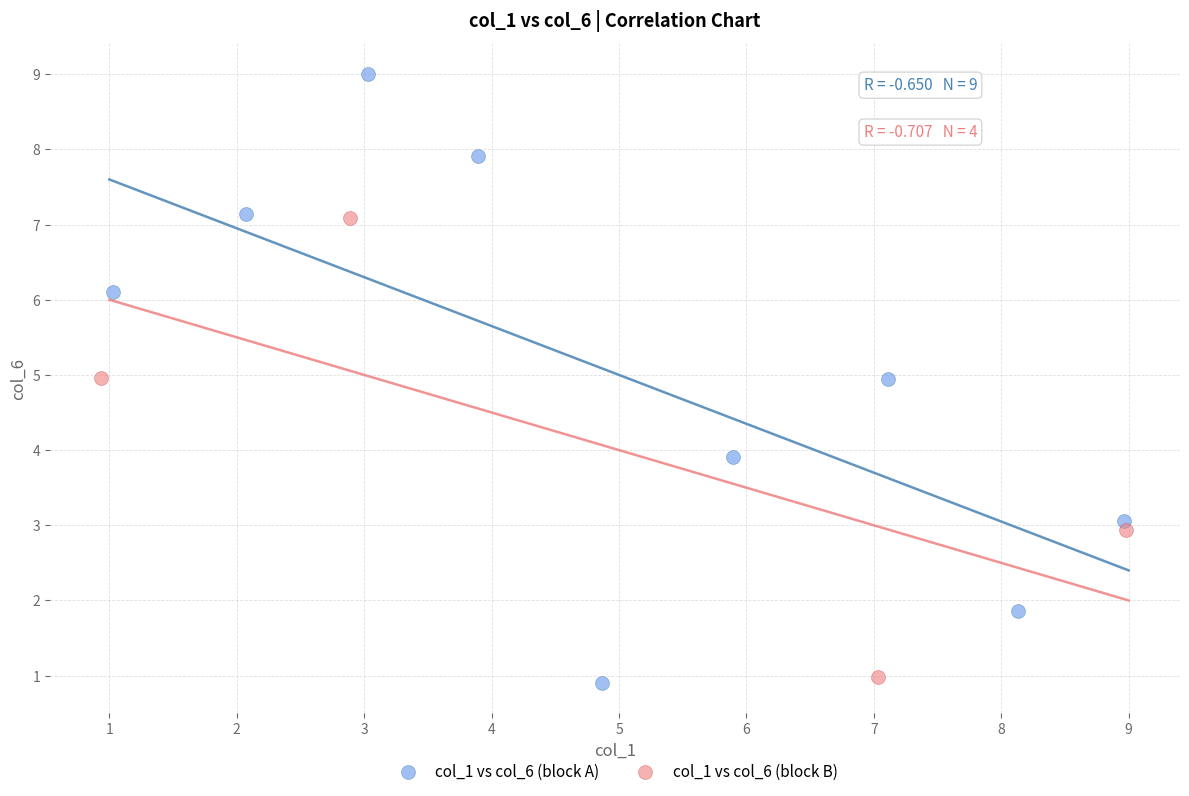

Which series reaches the maximum Y coordinate?

col_1 vs col_6 (block A)